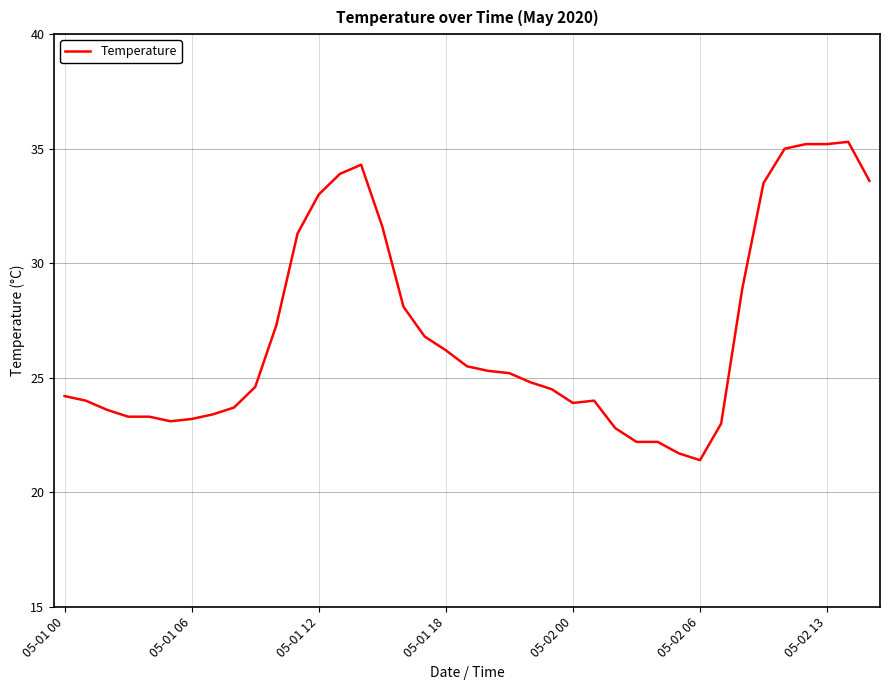

What is the difference between the maximum and minimum values?

13.9